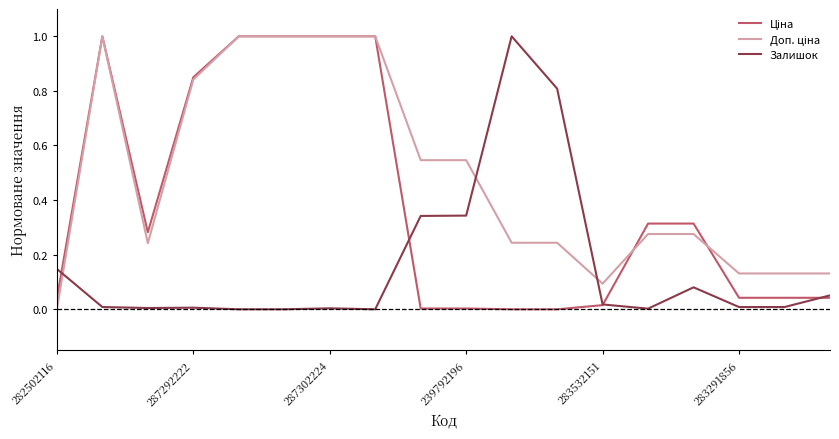

What is the maximum value for Залишок?

1.0